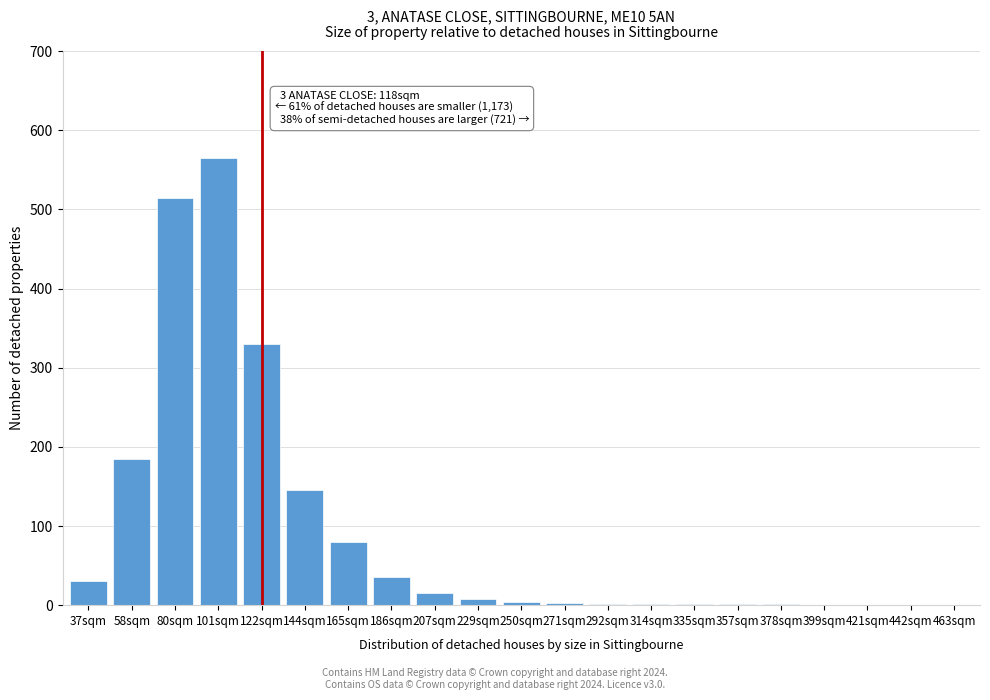

Between 463sqm and 58sqm, which is larger?

58sqm